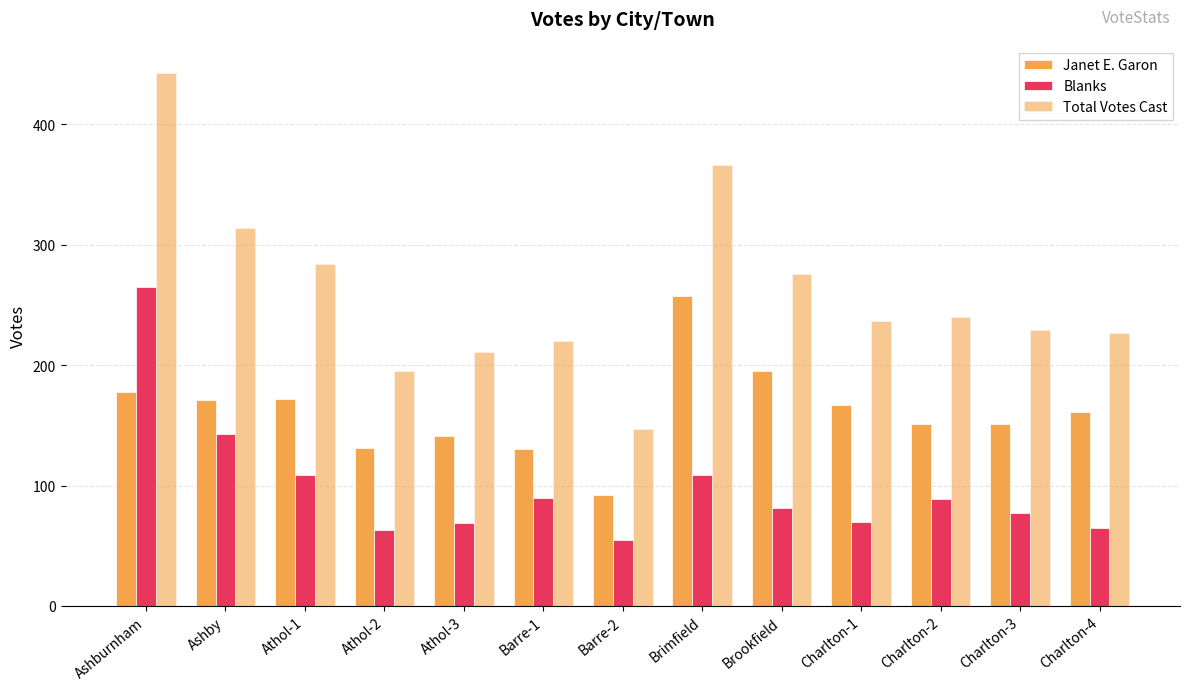

What is the label of the 2nd bar from the right?

Charlton-3